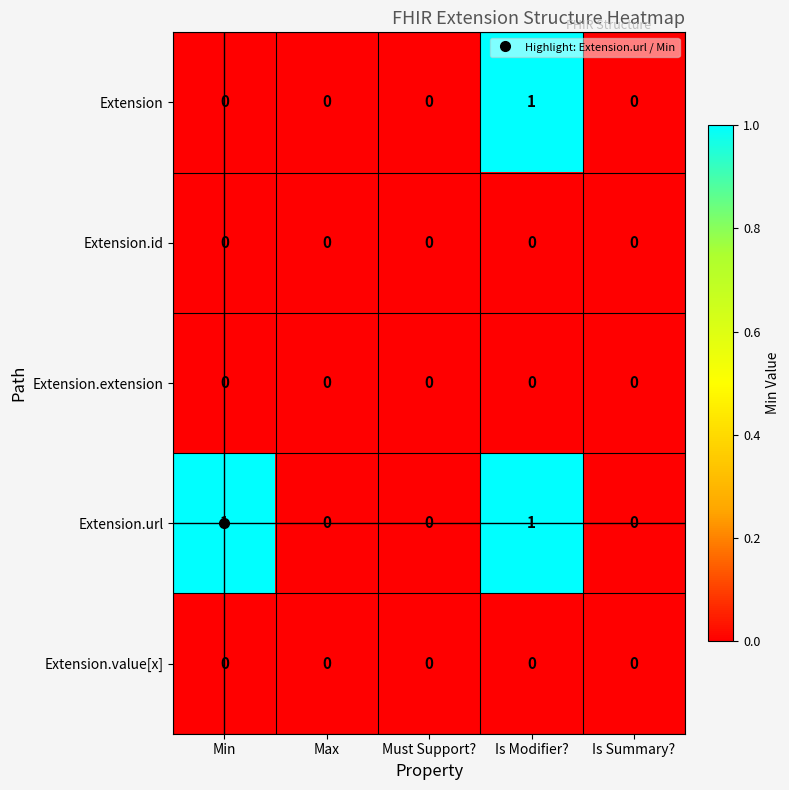

Which series has the largest total across all categories?

Extension.url